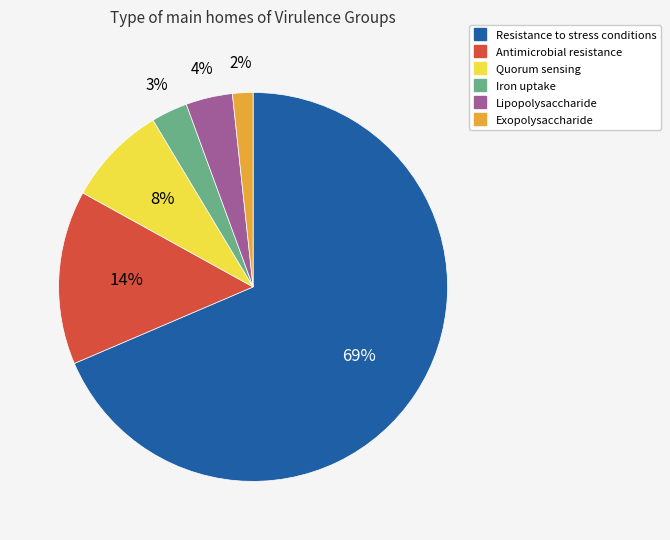

To the nearest percent, what is the average slice percentage?

17%